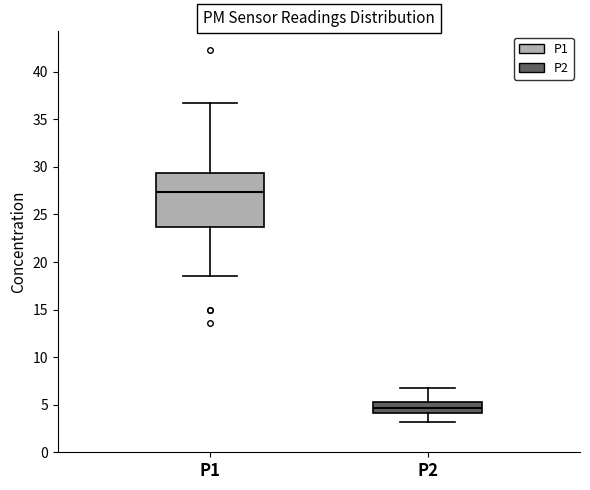

Which box is the tallest, from its lower edge to its upper edge?

P1